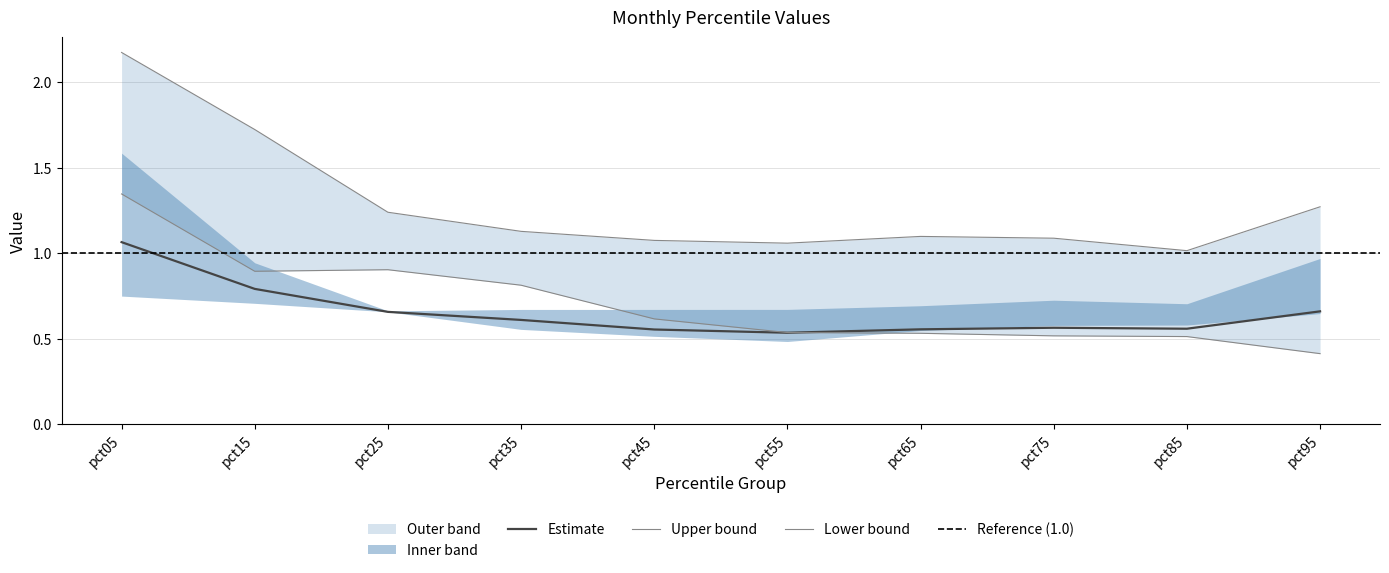

True or false: May and Jan intersect in this chart.

False